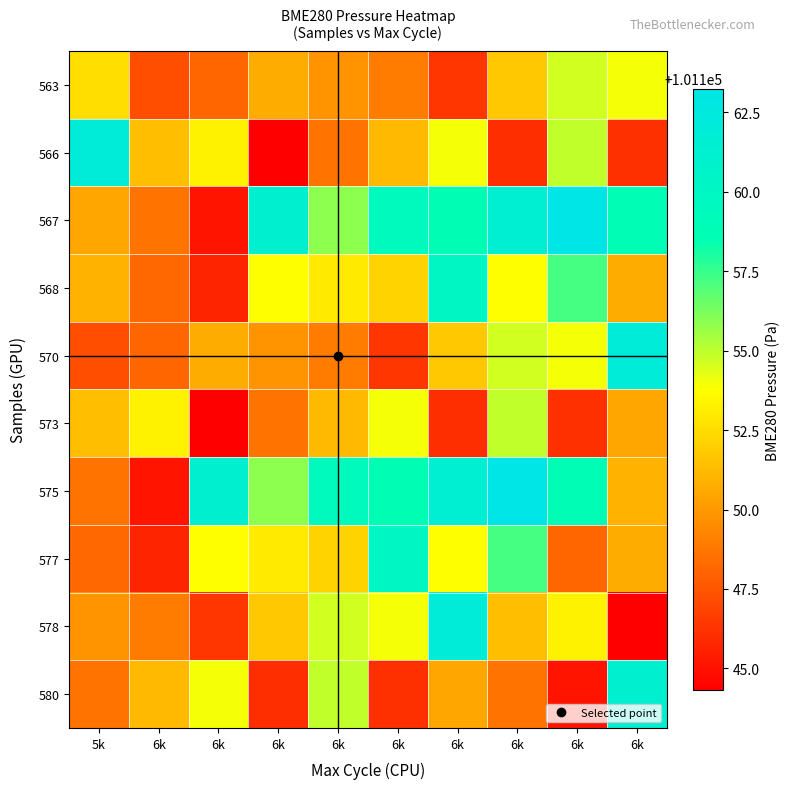

What is the total value across all series at 6k?

1011487.8